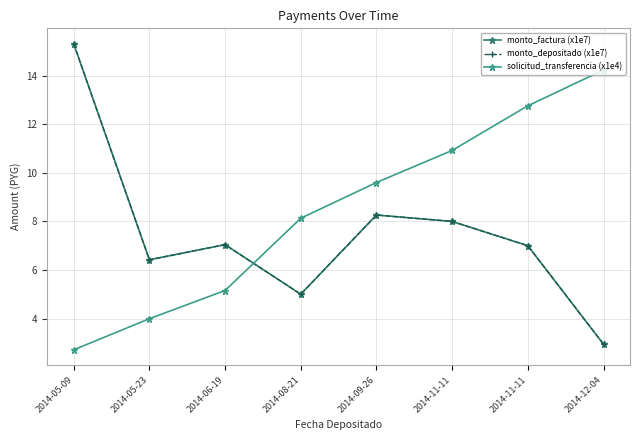

Which category has the highest value across all series?

2014-05-09